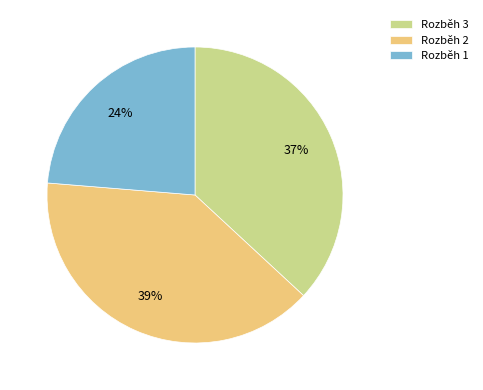

Approximately how many times larger is the value at Rozběh 1 compared to Rozběh 2?

0.6